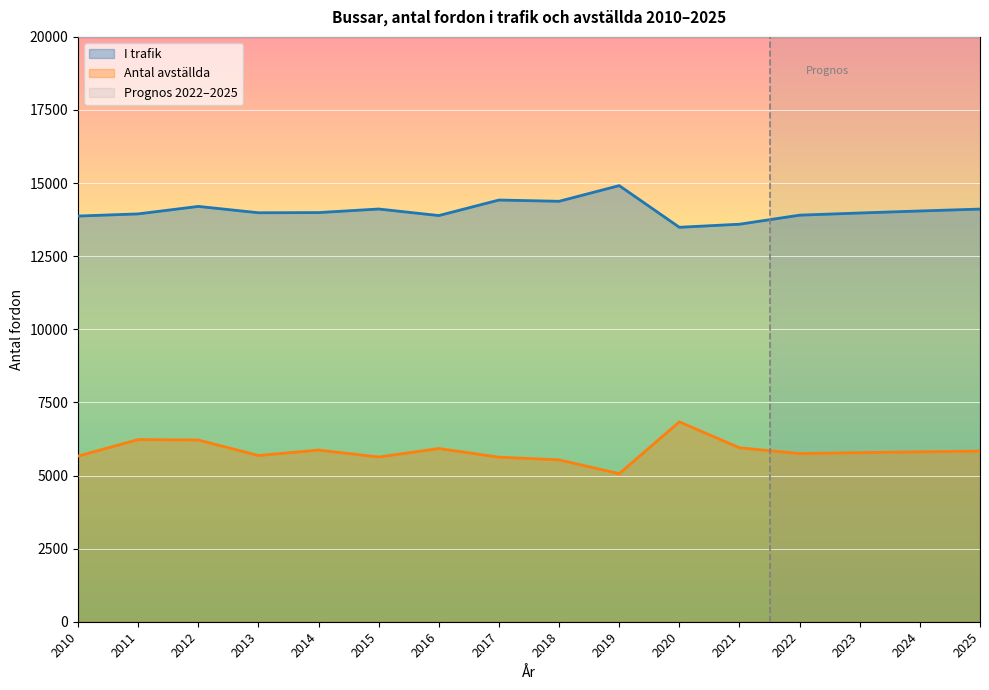

The value of I trafik at 2025 is 6285.9. True or false?

False